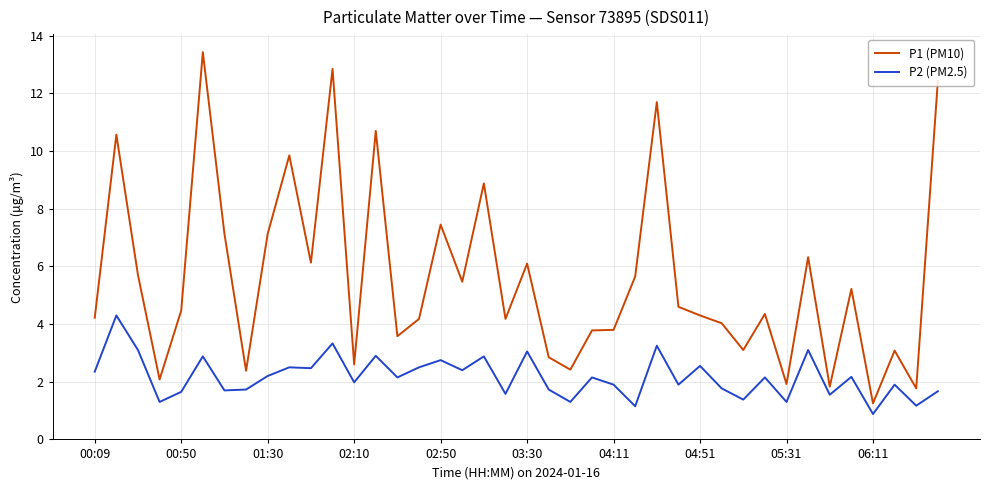

What is the minimum value shown in the chart?

0.9